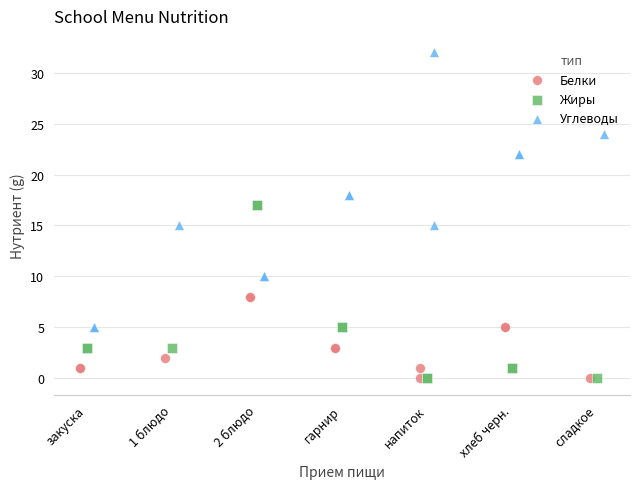

What are all the series names shown in the legend?

Белки, Жиры, Углеводы